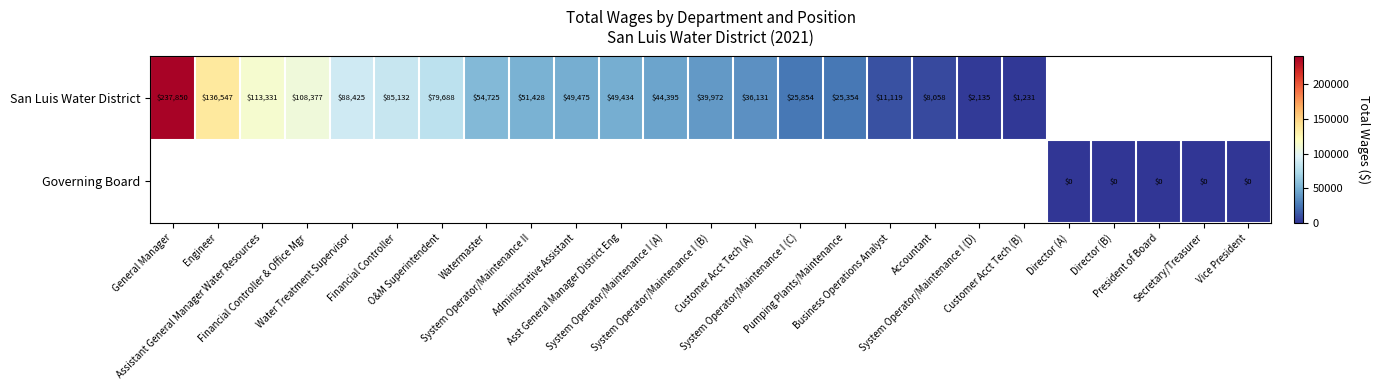

At which category does the chart reach its minimum across all series?

Director (A)